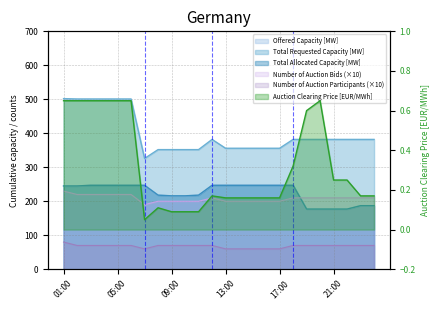

What is the value of the Total Requested Capacity [MW] point at the 12th from the left?

382.0